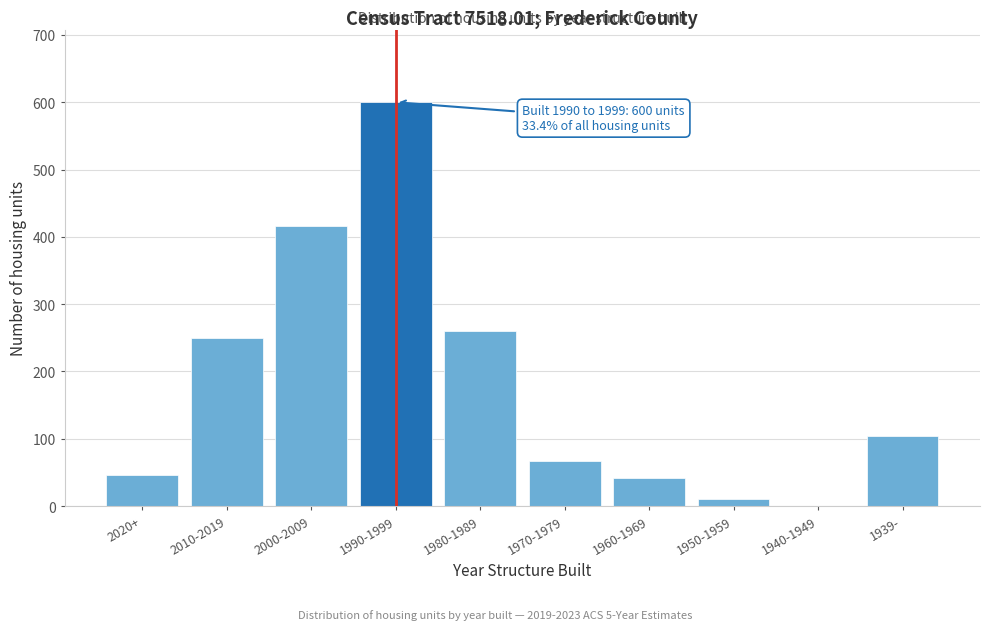

Reading left to right, what are all the values shown in this chart?

2020+=46	2010-2019=249	2000-2009=416	1990-1999=600	1980-1989=260	1970-1979=67	1960-1969=42	1950-1959=11	1940-1949=0	1939-=104